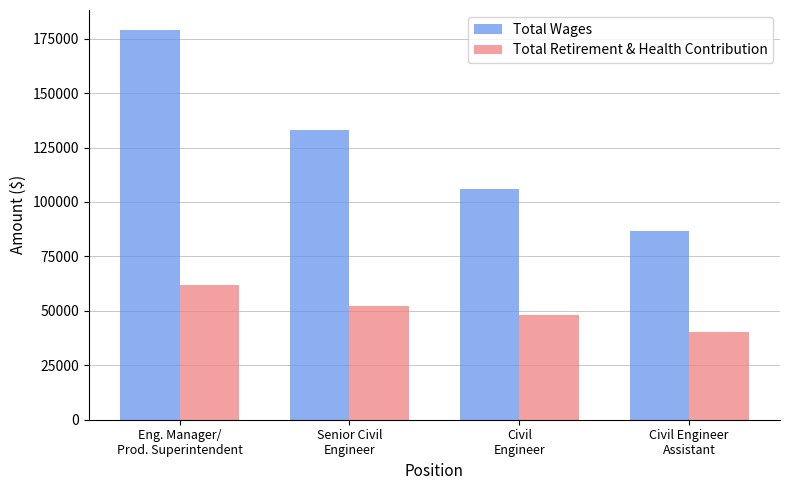

What is the difference between the second highest and second lowest values in the Total Wages series?

27066